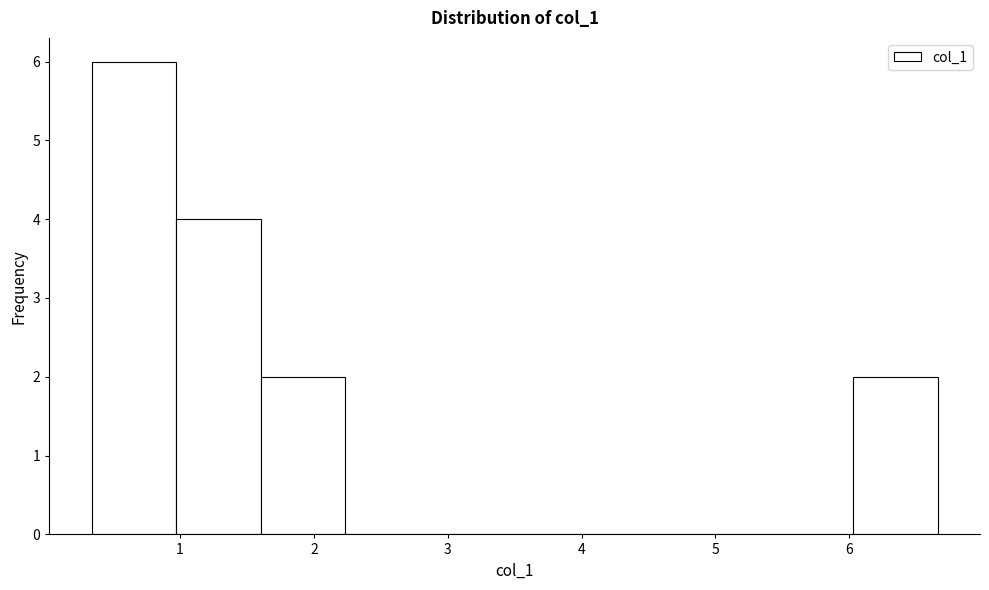

How tall is the bar that spans 6.0 to 6.7 on the x-axis? Neither the bar edges nor the heights are printed on the chart, so give them approximately, as read against the axes.

2